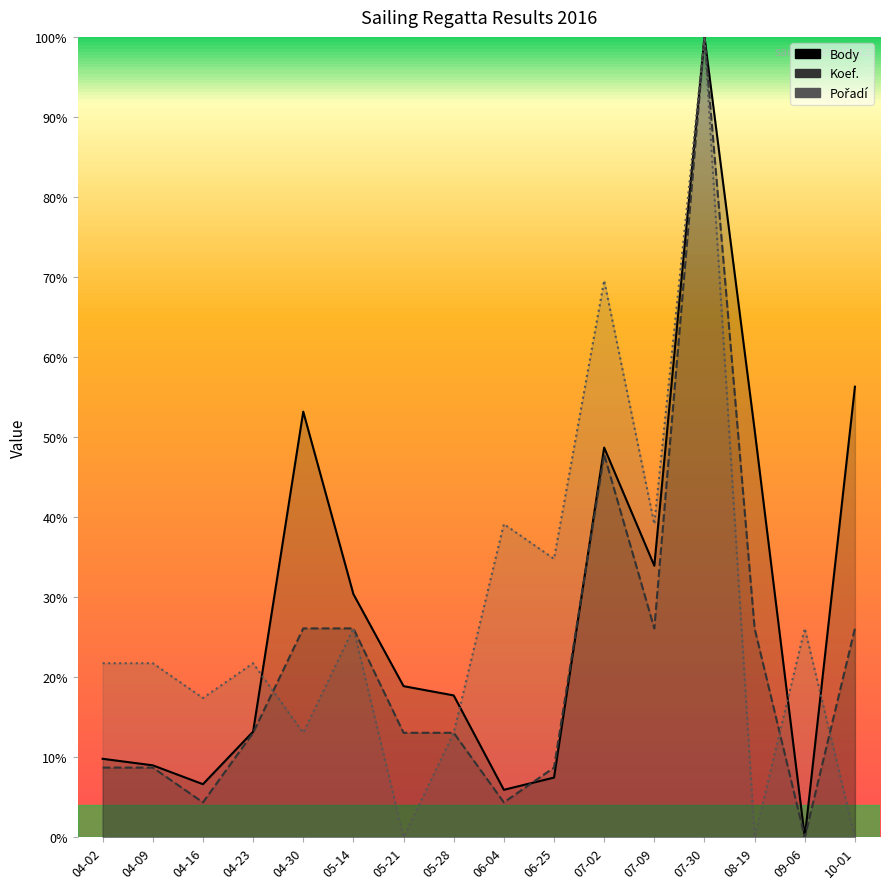

Which label corresponds to the smallest value in the chart?

09-06